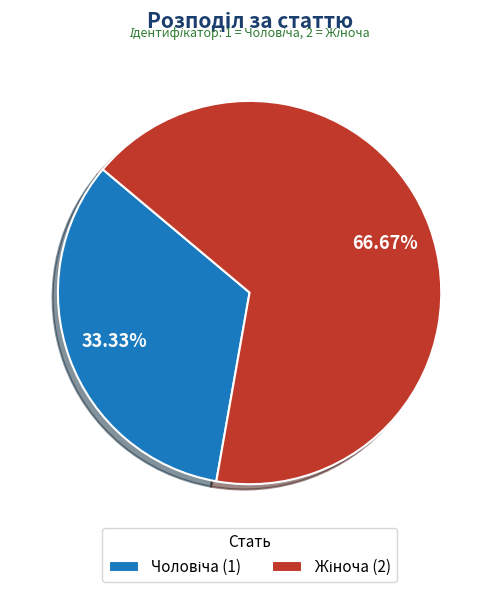

Is there a majority slice in this chart?

Yes